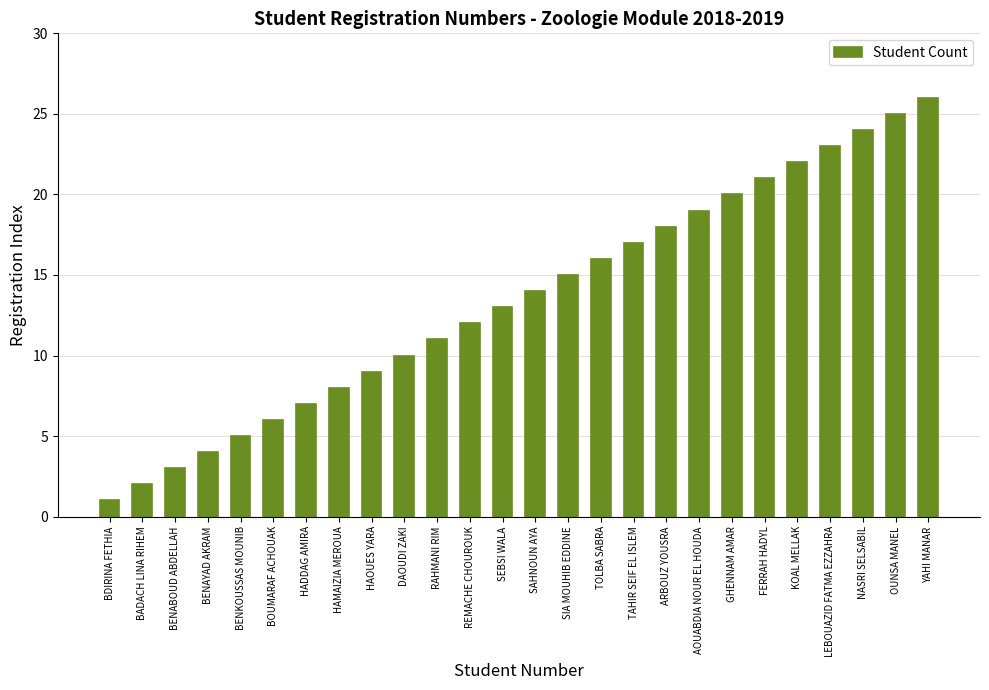

What is the sum of the values at SIA MOUHIB EDDINE and BENAYAD AKRAM?

19